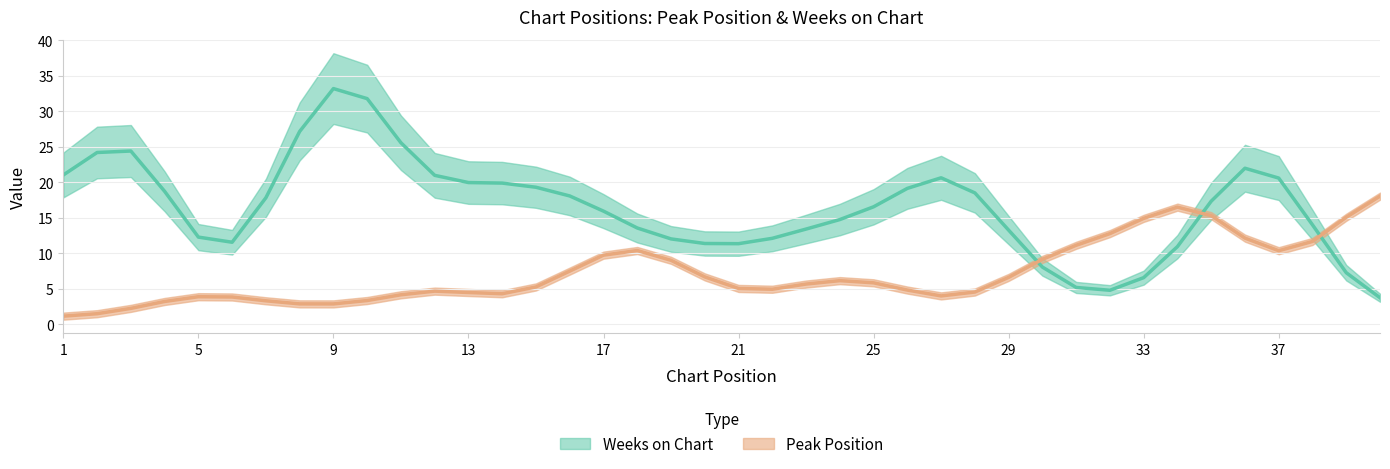

What is the average value of the Weeks on Chart series?

16